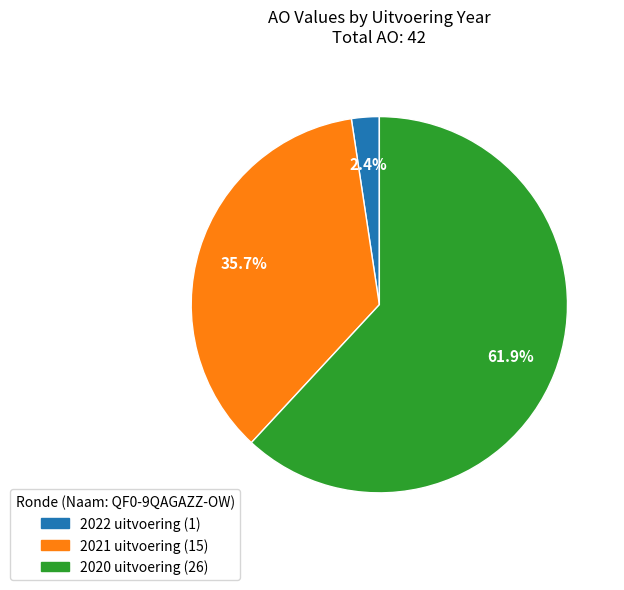

How much of the chart is everything except 2021 uitvoering?

64.3%